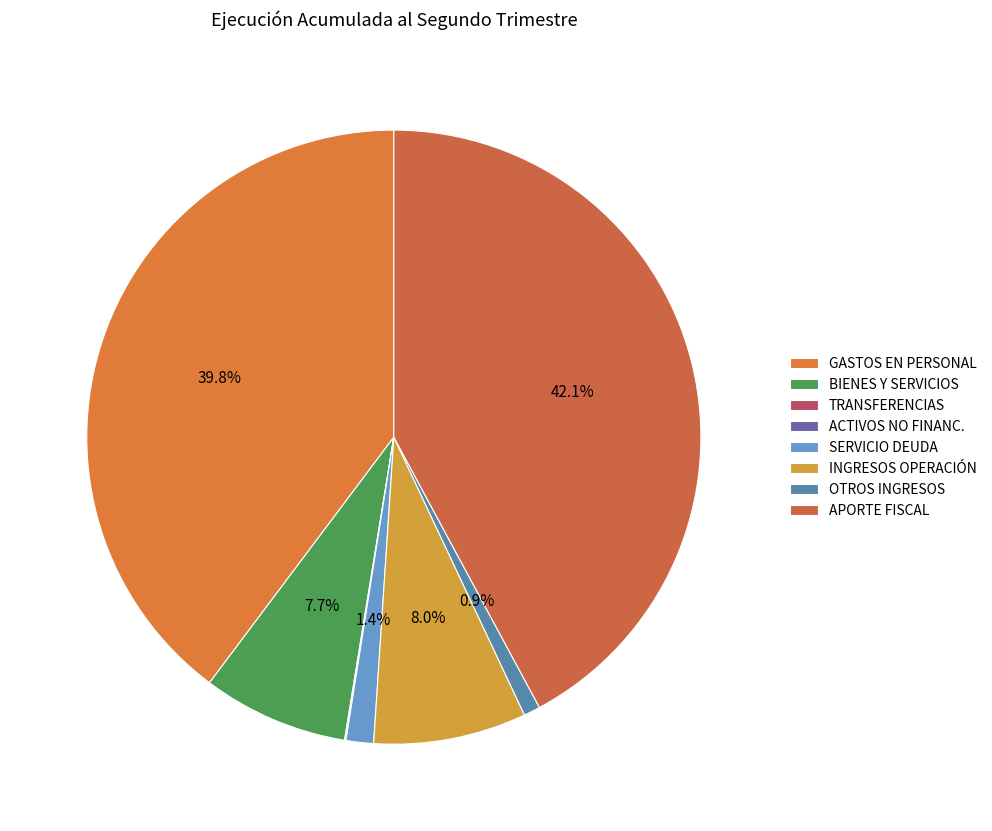

Rank the categories by value from highest to lowest.

APORTE FISCAL, GASTOS EN PERSONAL, INGRESOS DE OPERACIÓN, BIENES Y SERVICIOS DE CONSUMO, SERVICIO DE LA DEUDA, OTROS INGRESOS CORRIENTES, TRANSFERENCIAS CORRIENTES, ADQUISICIÓN DE ACTIVOS NO FINANCIEROS